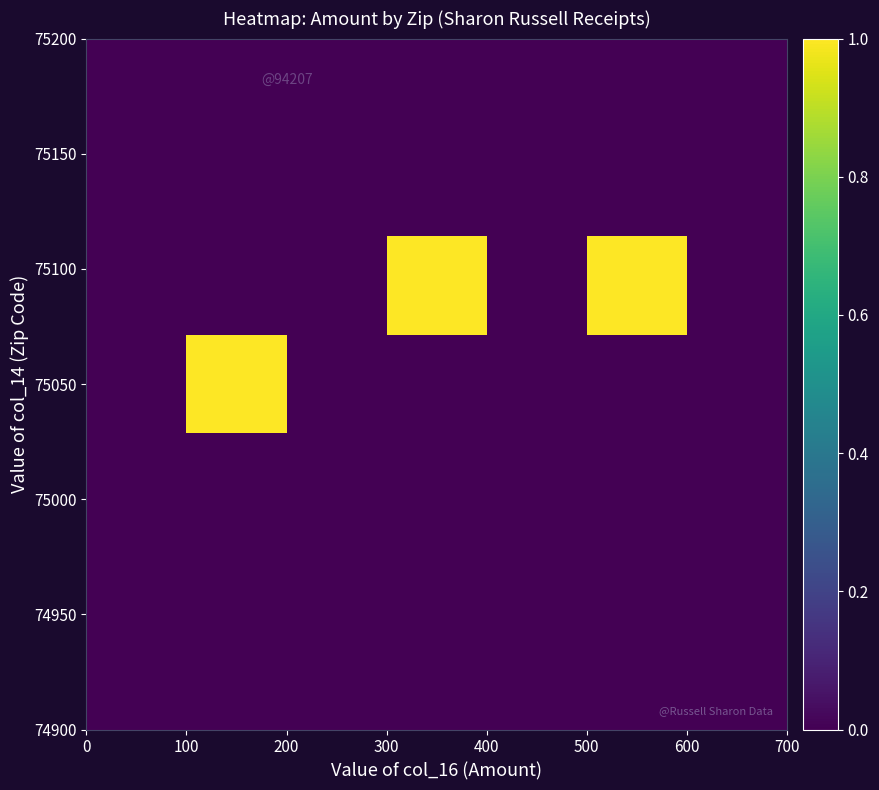

How many distinct data groups are displayed?

7